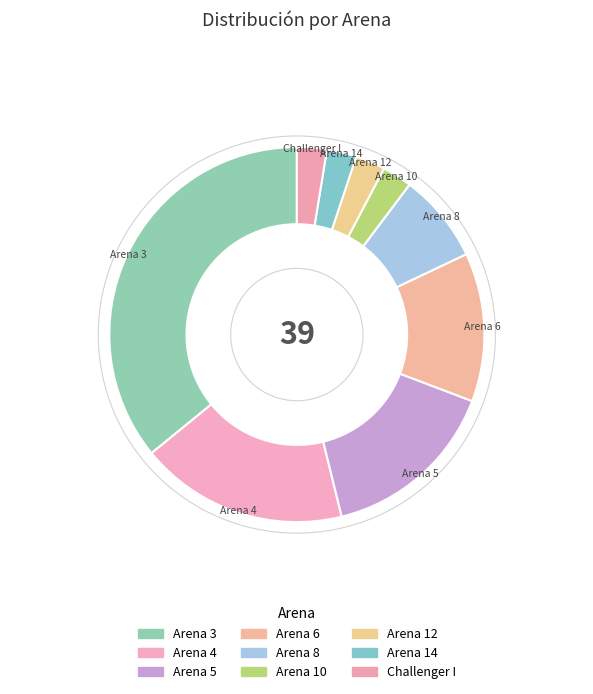

How many segments does this pie chart have?

9